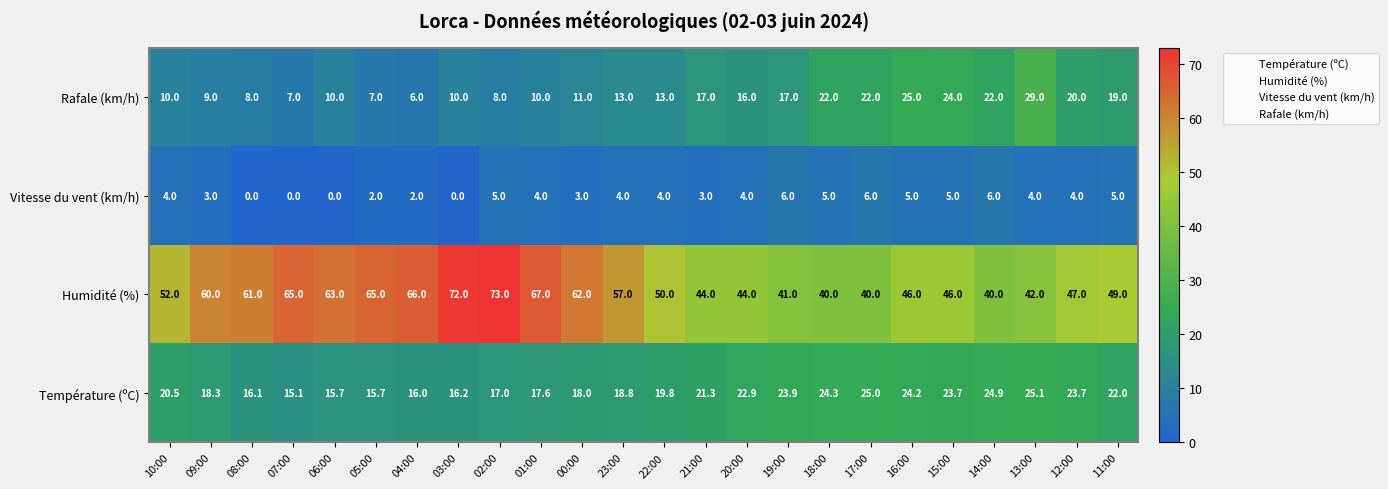

How many series are shown in this chart?

4